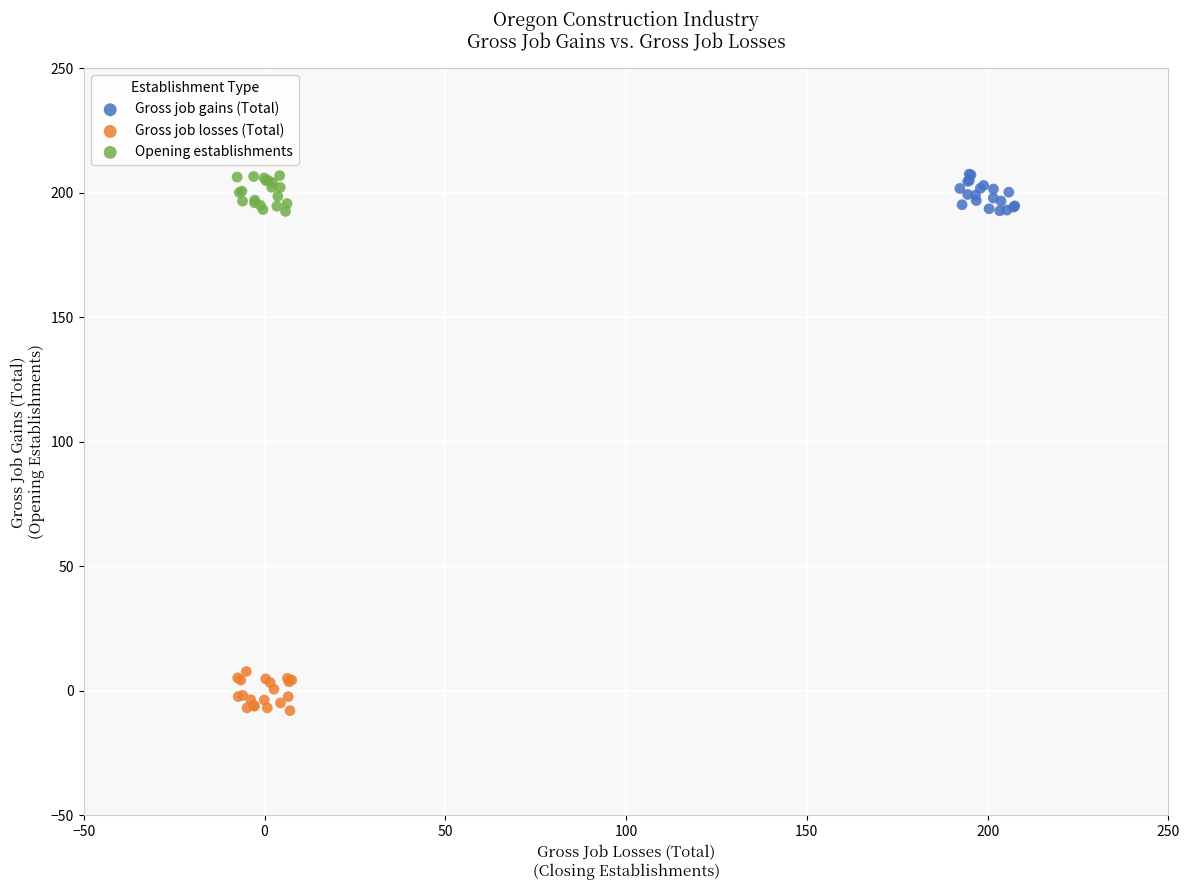

Which series reaches the minimum Y coordinate?

Gross job losses (Total)